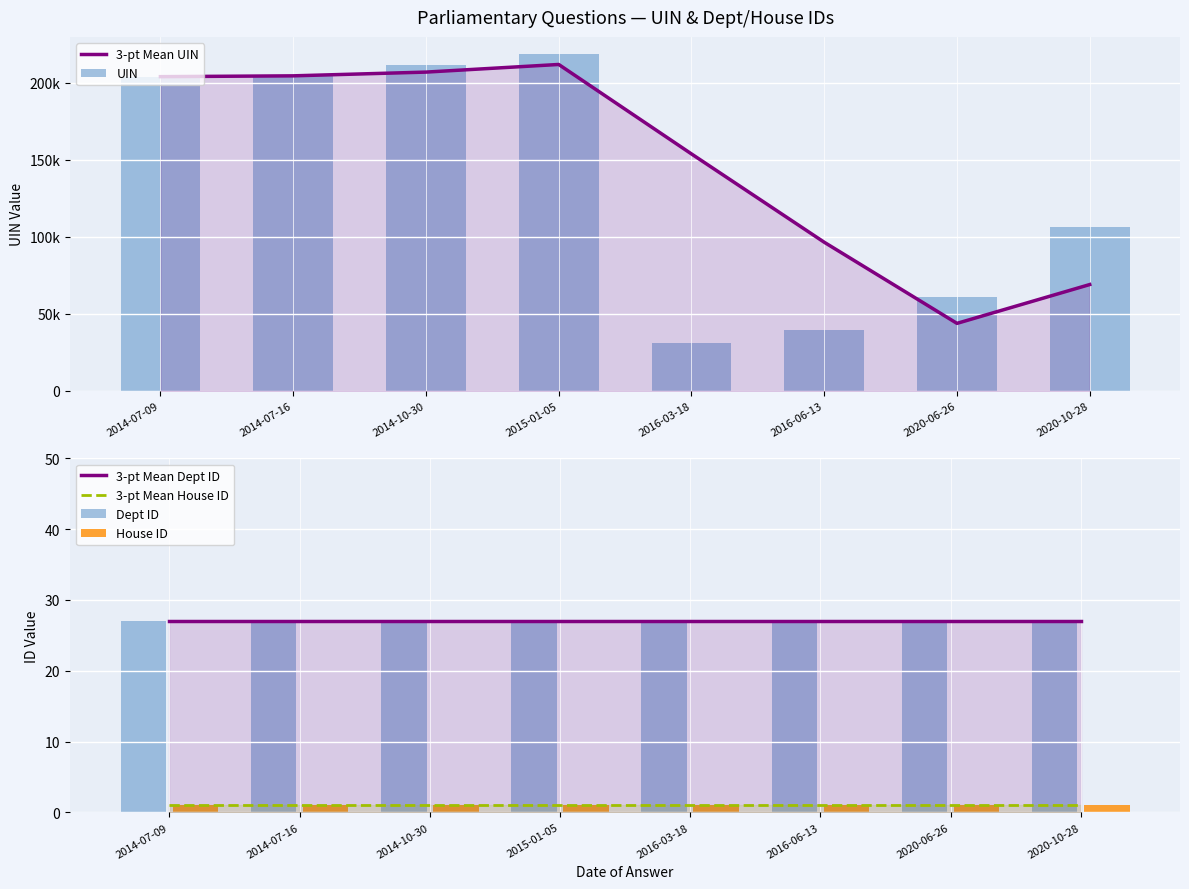

How many values in the UIN series exceed 203939?

3